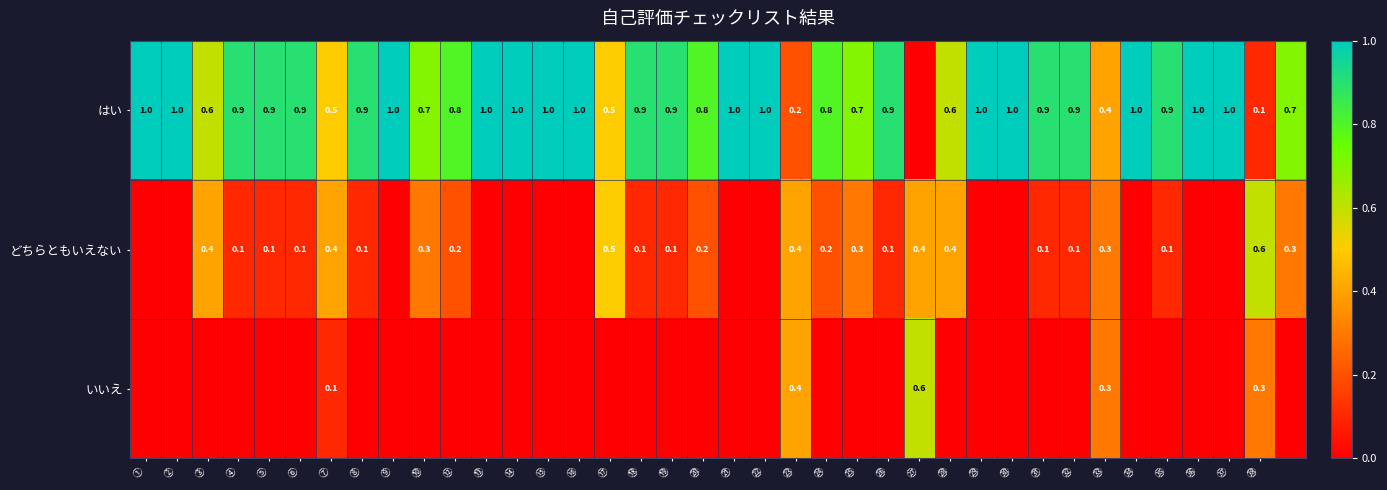

True or false: どちらともいえない has a value of 0.1 at ㉜.

True